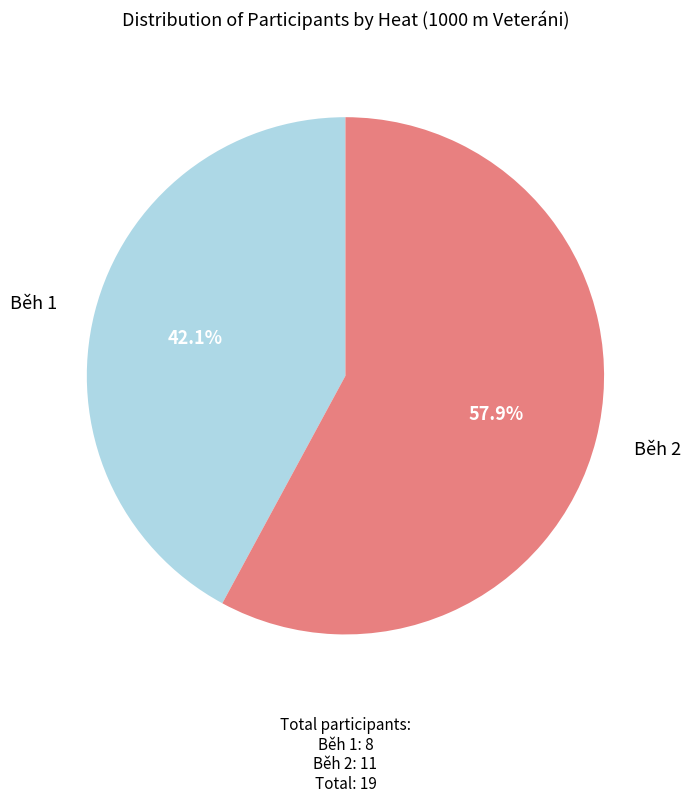

Which slice represents more than half of the pie?

Běh 2